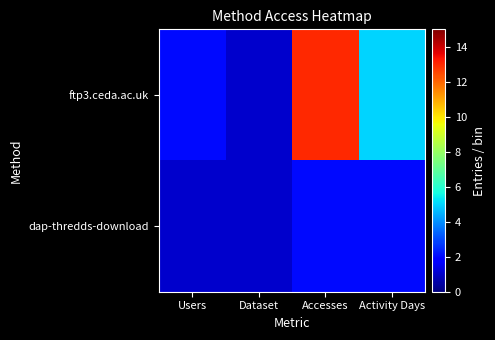

What is the total value across all series at Users?

3